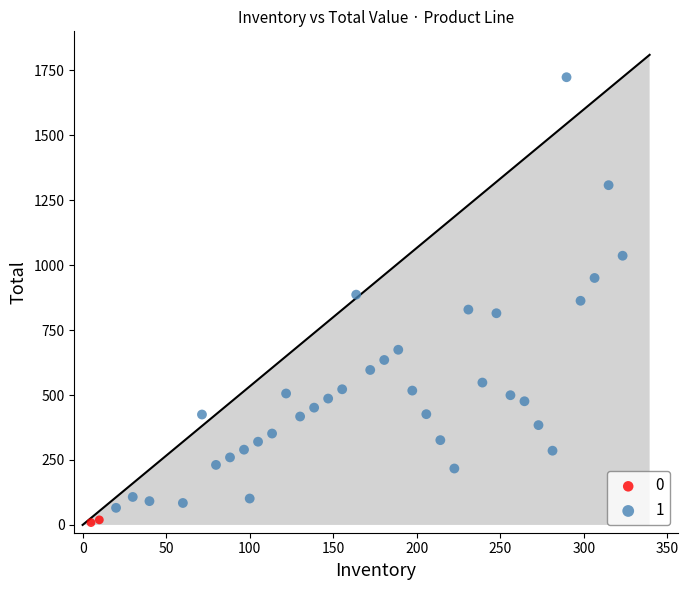

Which series contains the lowest Y value?

0